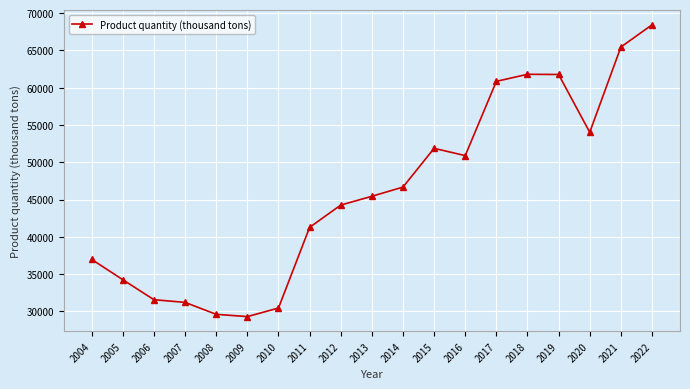

How many data points does each series have?

19